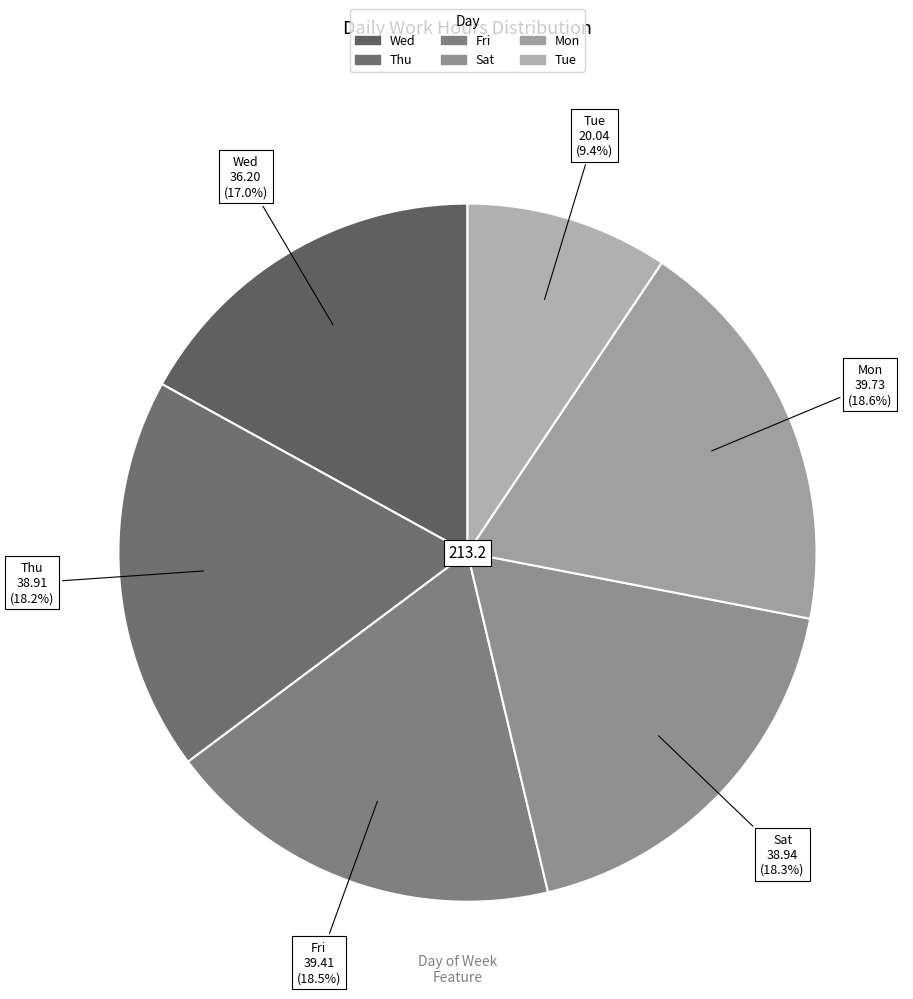

How many slices are in this pie chart?

6